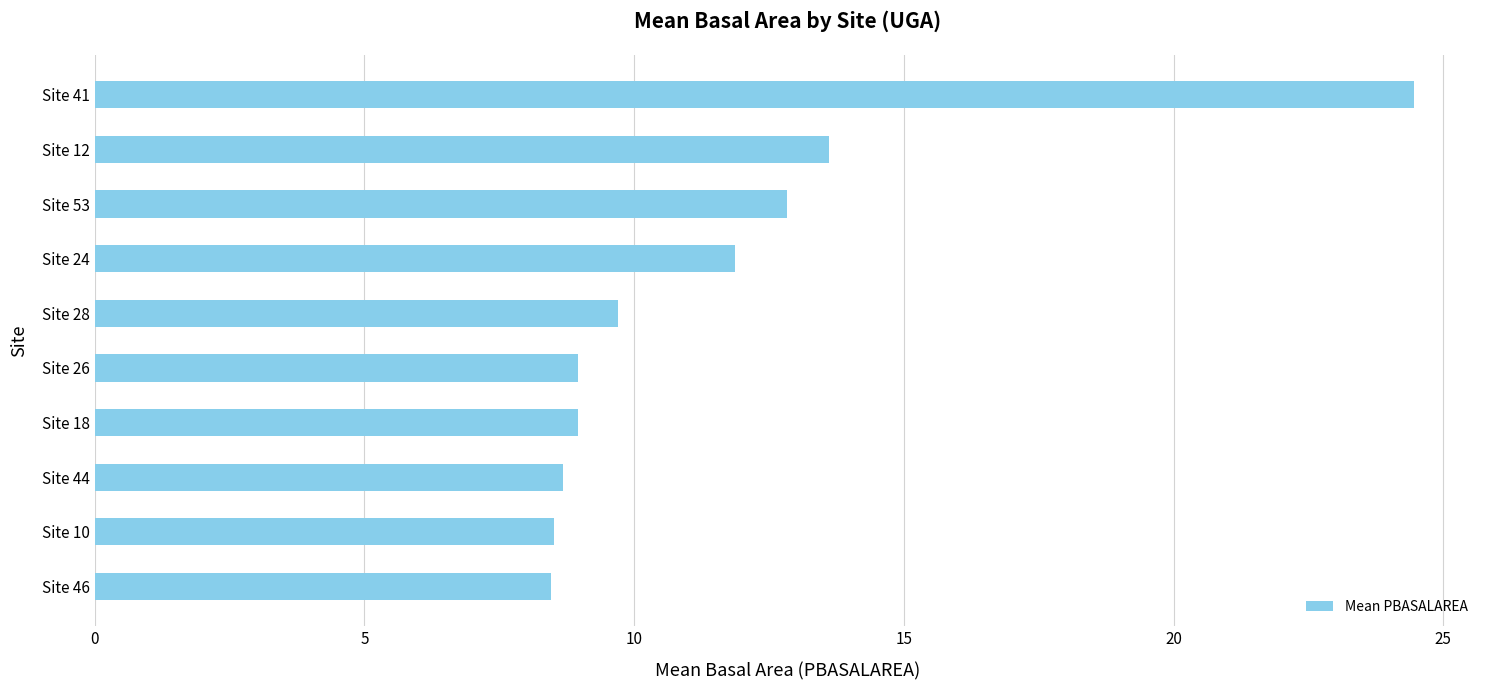

Is it true that the value at Site 18 is 9.0?

True